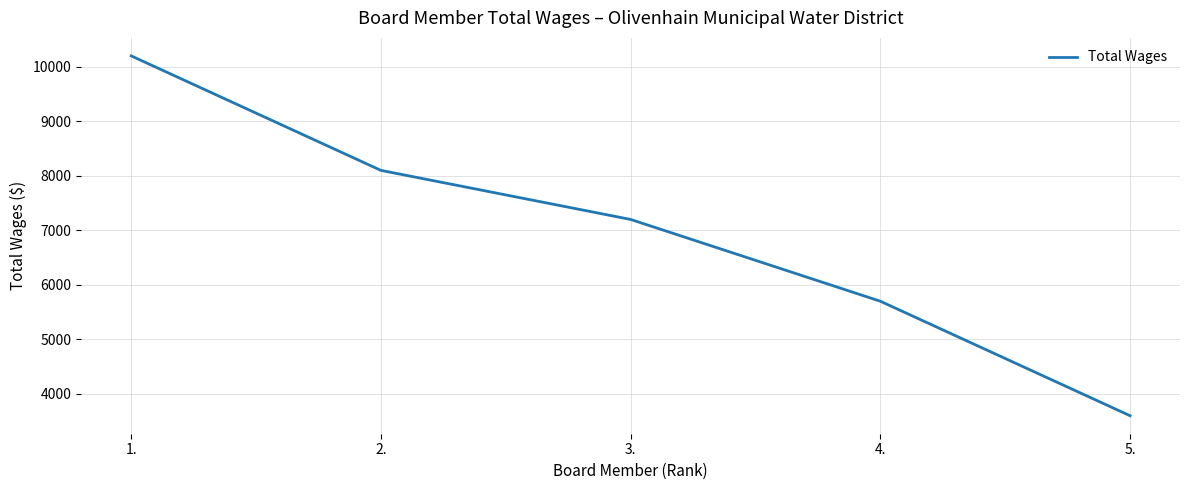

At which category does the chart reach its minimum across all series?

5.